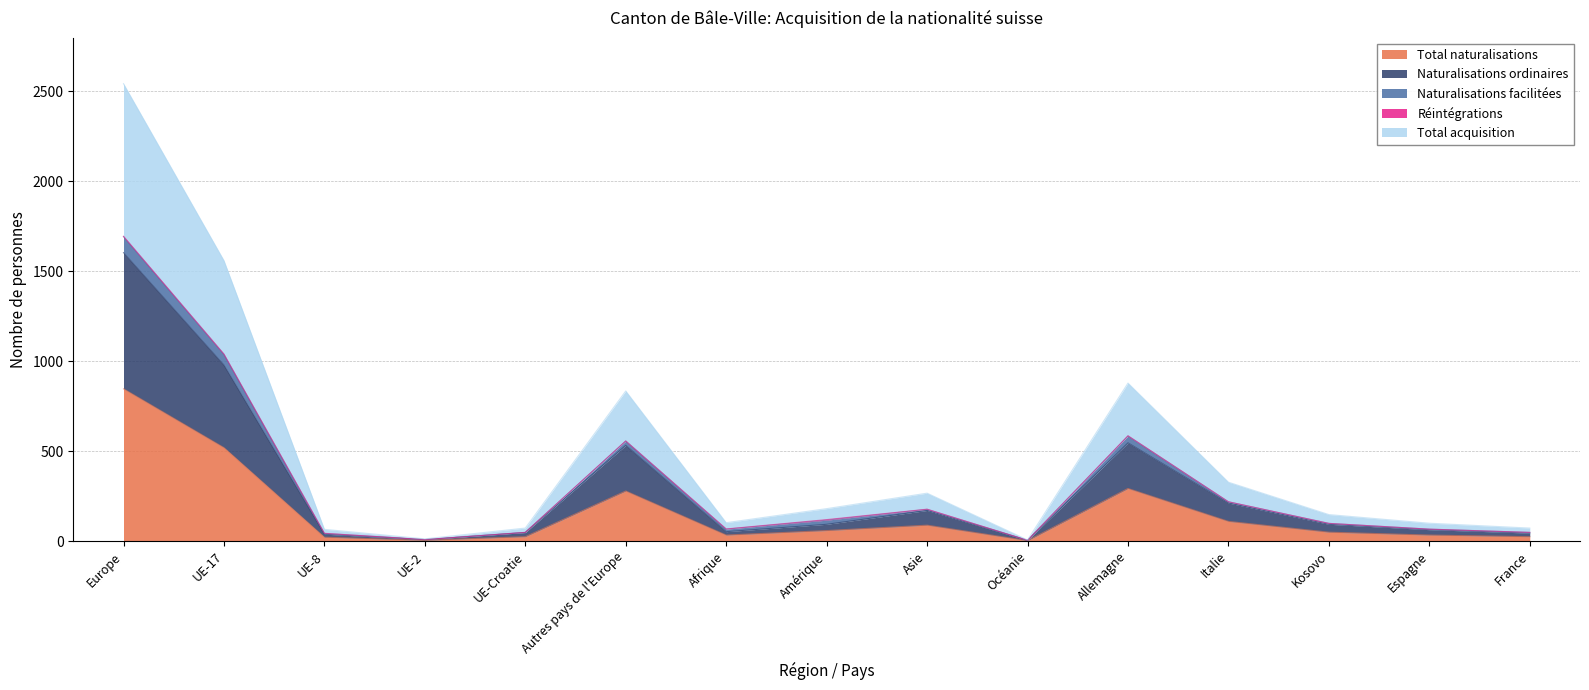

True or false: Total acquisition and Naturalisations ordinaires intersect in this chart.

False